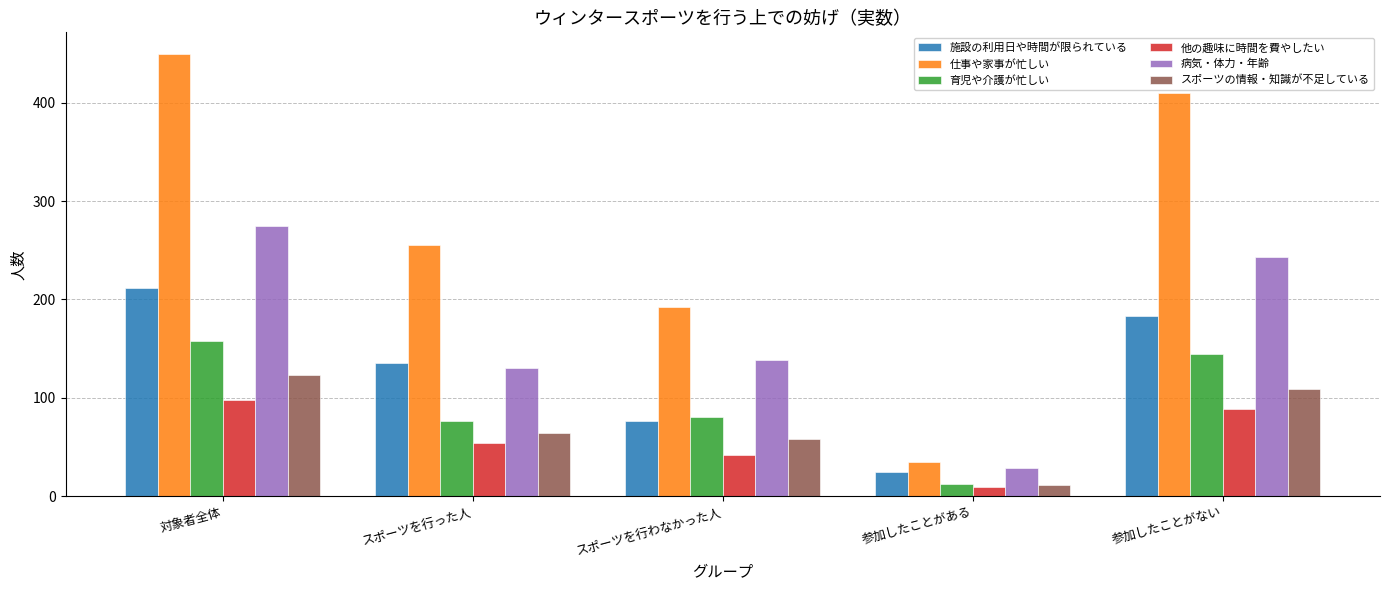

Which category has the lowest value in the 施設の利用日や時間が限られている series?

参加したことがある